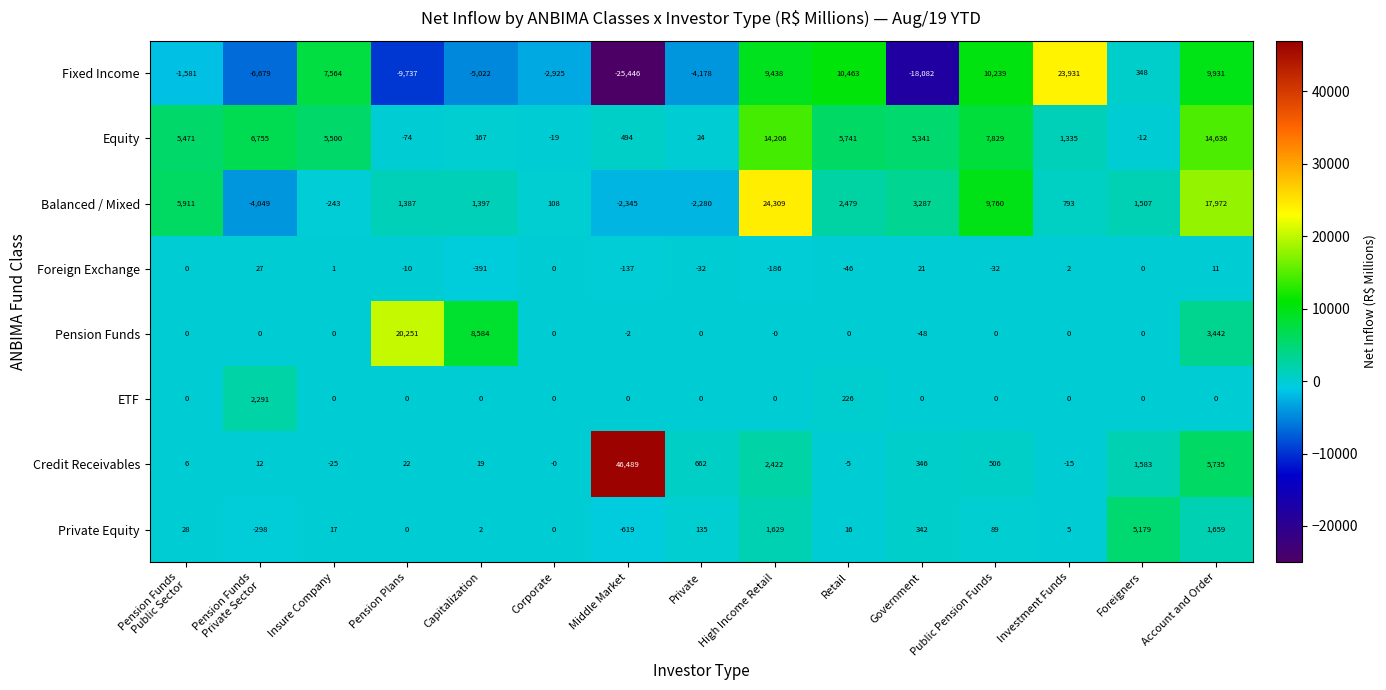

What value does the Fixed Income series have at High Income Retail, to the nearest 100?

9400